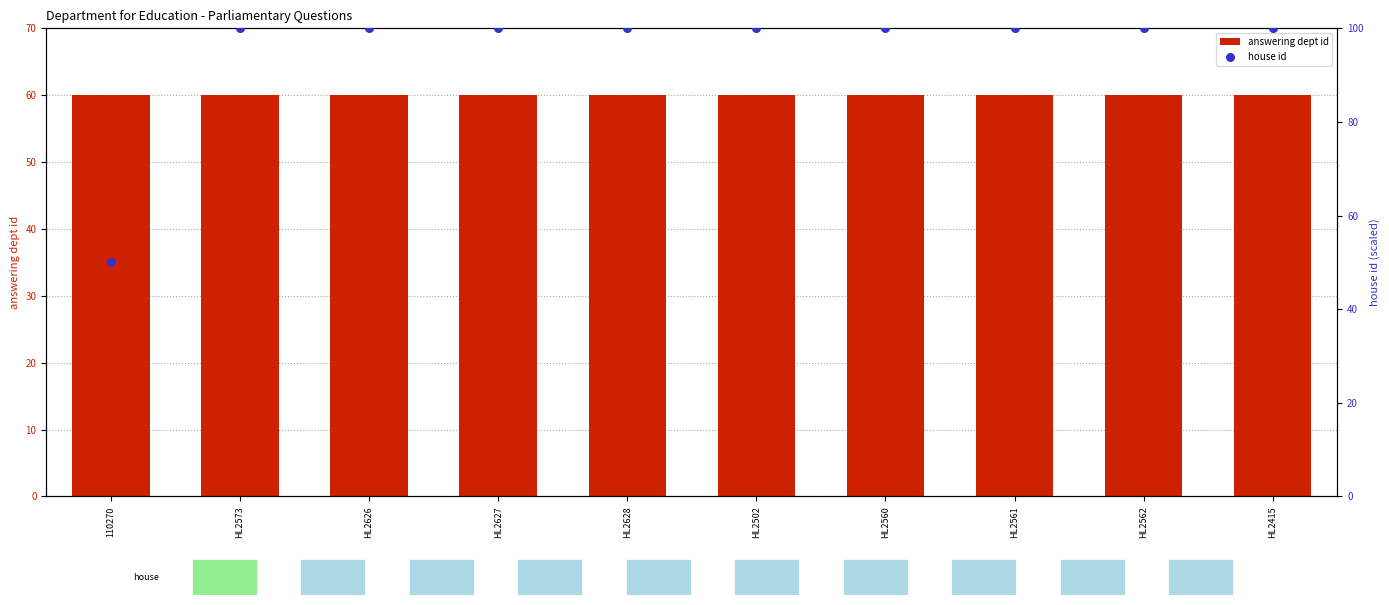

Which series reaches the minimum Y coordinate?

house id